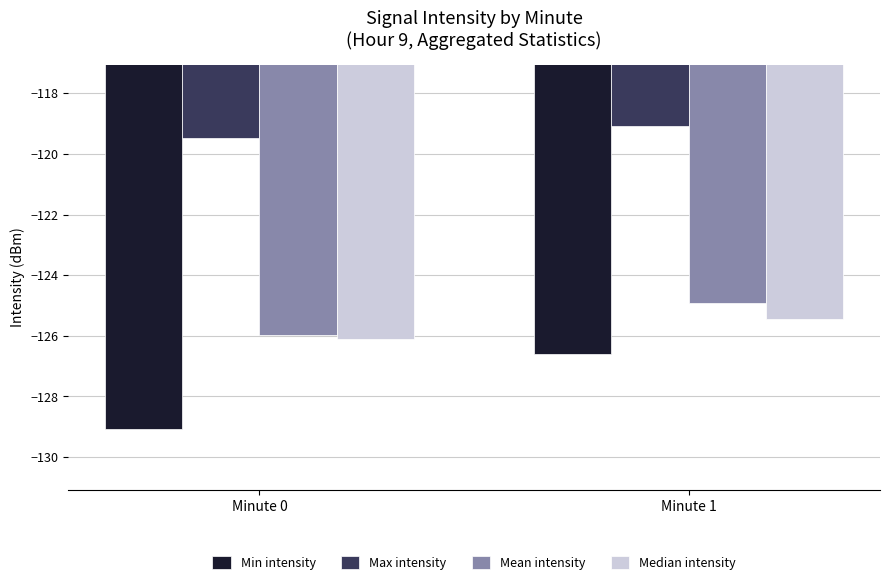

Reading left to right, extract all data points from this chart.

Min intensity: Minute 0=-129.1	Minute 1=-126.6
Max intensity: Minute 0=-119.5	Minute 1=-119.1
Mean intensity: Minute 0=-126.0	Minute 1=-124.9
Median intensity: Minute 0=-126.1	Minute 1=-125.4